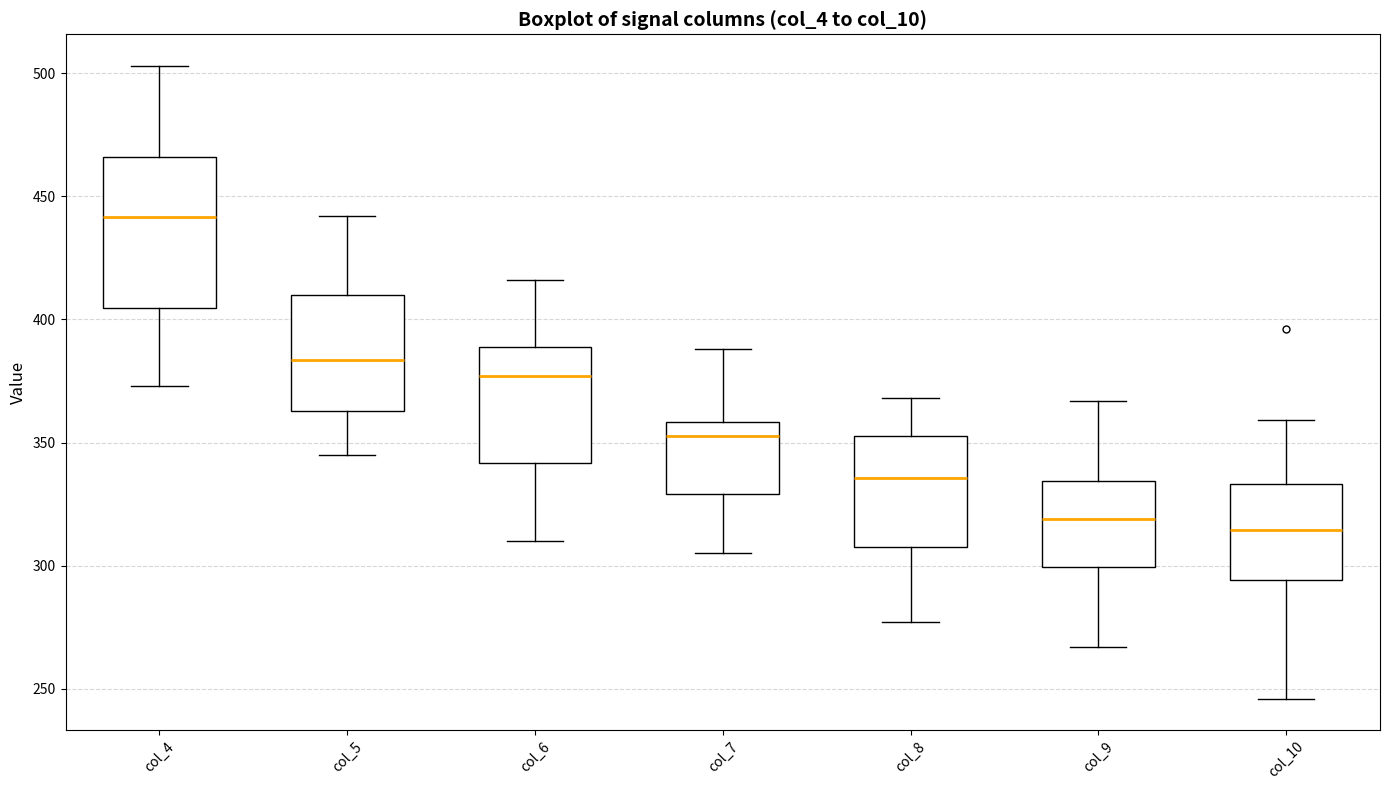

Reading left to right, transcribe this box plot: for each box, give where its median line is, the range the box spans, and where its two whiskers end, as read against the y-axis. The values are not printed on the chart, so give them approximately, as read against the axis.

col_4: median 440, box 405 to 465, whiskers 375 to 505
col_5: median 385, box 365 to 410, whiskers 345 to 440
col_6: median 375, box 340 to 390, whiskers 310 to 415
col_7: median 355, box 330 to 360, whiskers 305 to 390
col_8: median 335, box 310 to 355, whiskers 275 to 370
col_9: median 320, box 300 to 335, whiskers 265 to 365
col_10: median 315, box 295 to 335, whiskers 245 to 360